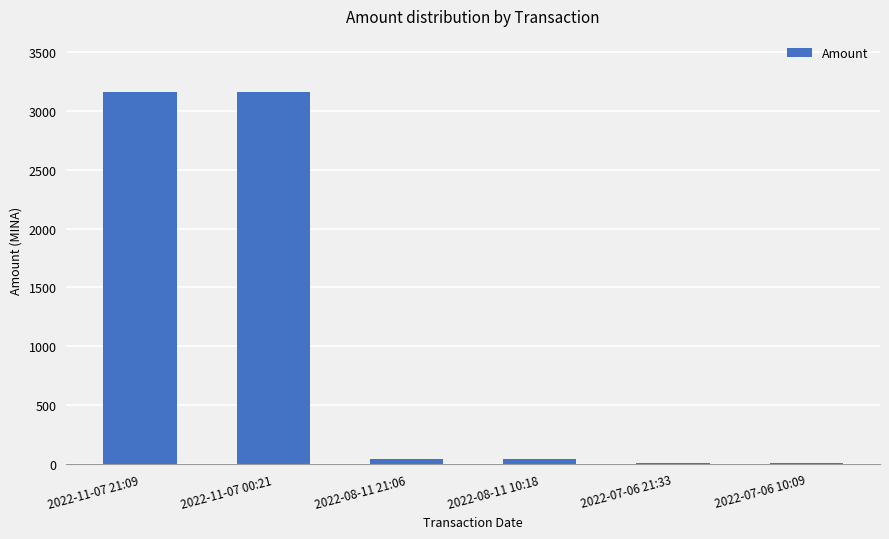

Is it true that the value at 2022-11-07 00:21 is 4796.2?

False